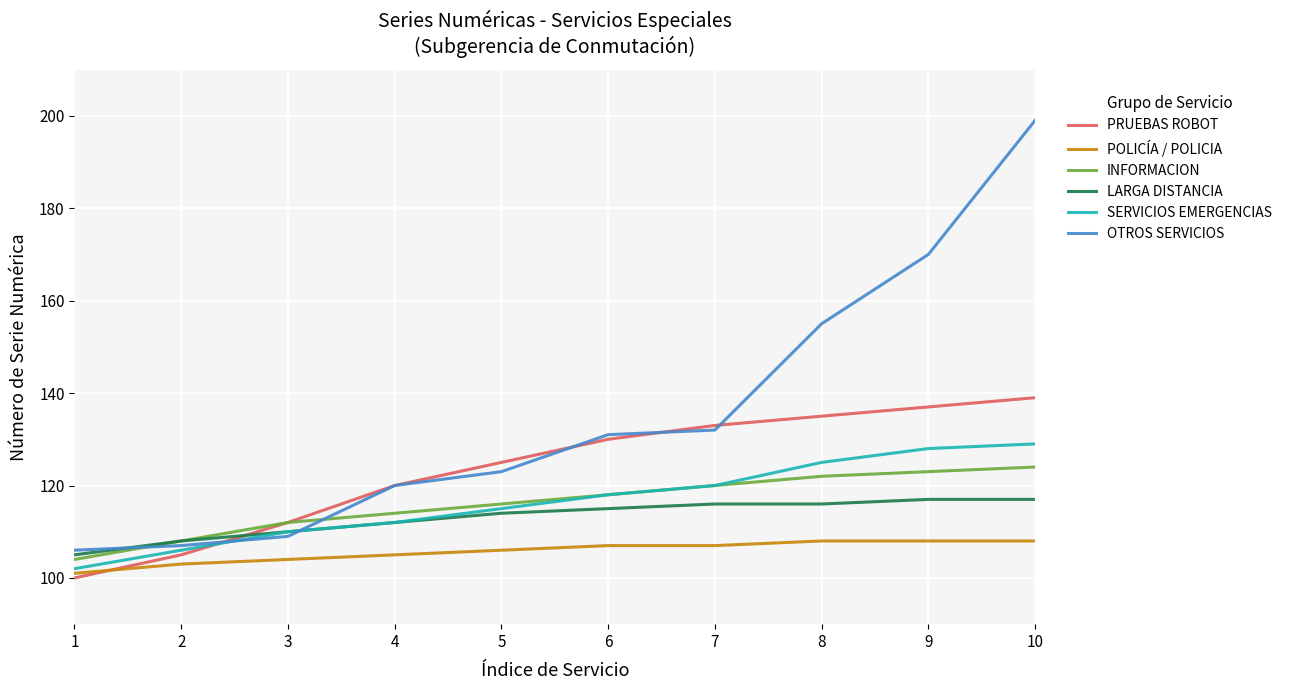

The SERVICIOS EMERGENCIAS series shows 47 at 5. True or false?

False